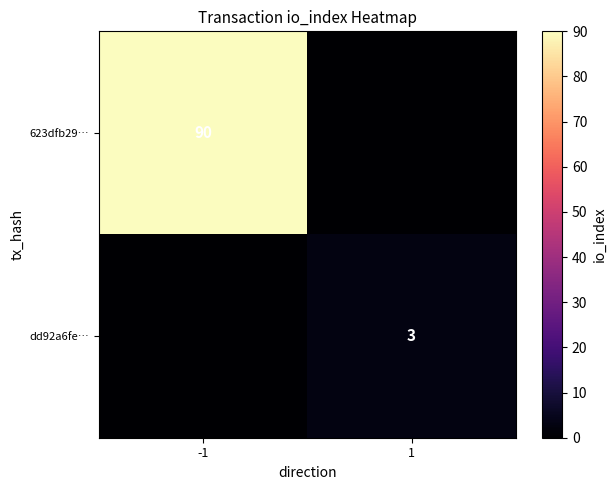

True or false: 623dfb29… has a value of 90 at -1.

True